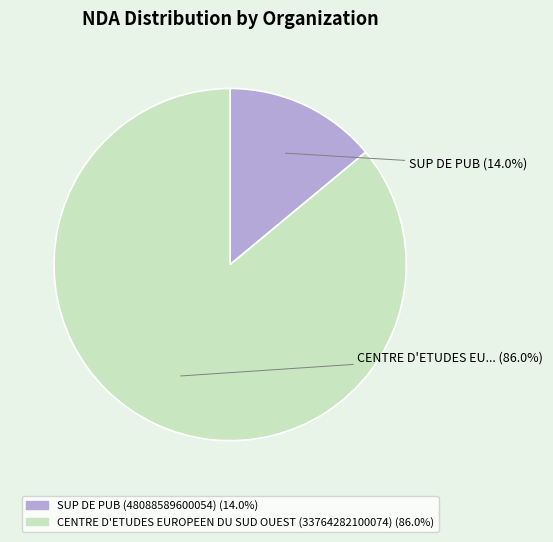

To the nearest percent, what percentage of the pie is CENTRE D'ETUDES EUROPEEN DU SUD OUEST (33764282100074)?

86%